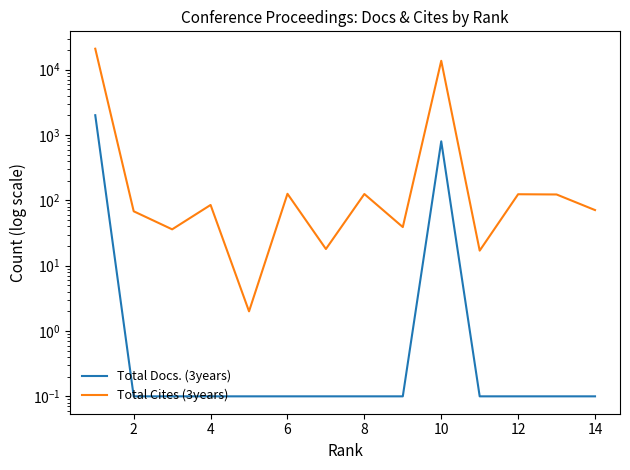

List the series in order of their overall mean, lowest first.

Total Docs. (3years), Total Cites (3years)